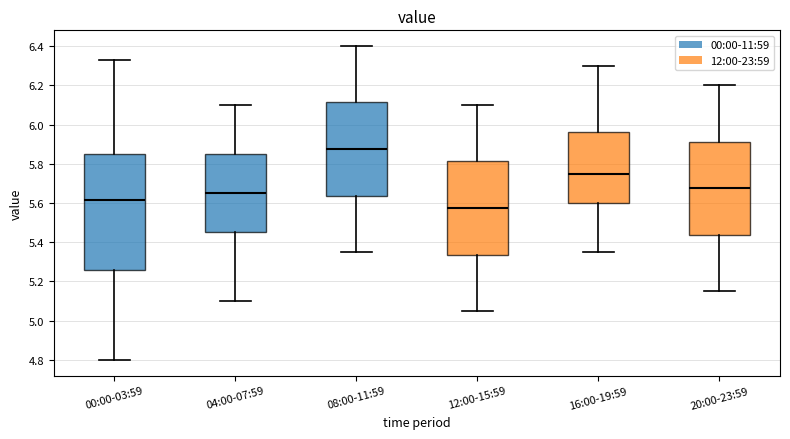

Which box has the highest median line?

08:00-11:59